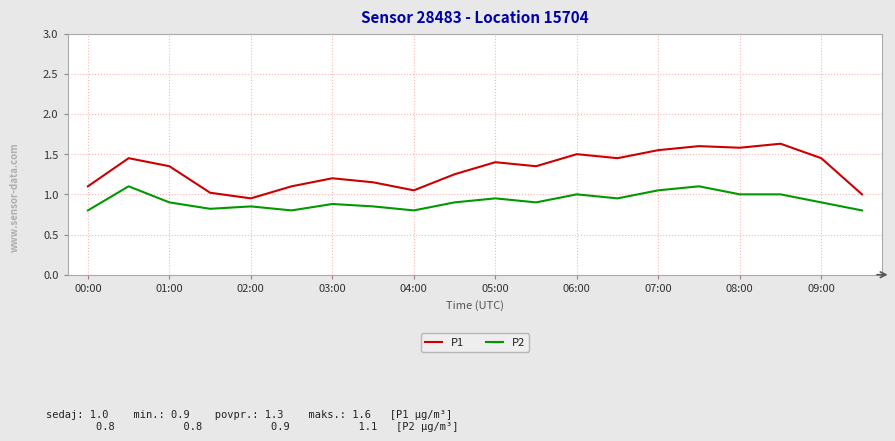

Which series has the largest total across all categories?

P1